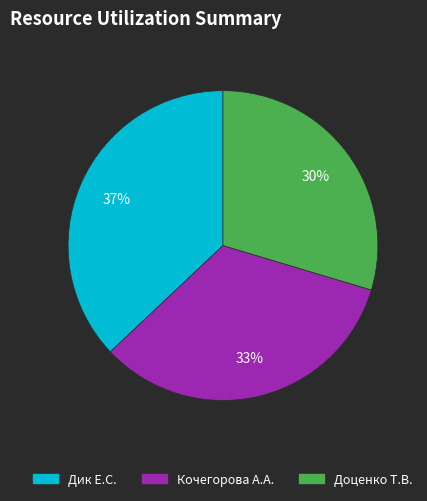

Count the number of slices in the pie.

3